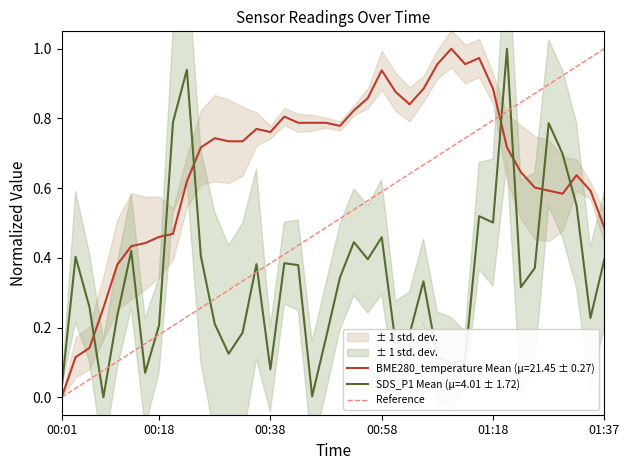

After their last crossing, which series has the higher values: BME280_temperature Mean (μ=21.45 ± 0.27) or SDS_P1 Mean (μ=4.01 ± 1.72)?

BME280_temperature Mean (μ=21.45 ± 0.27)